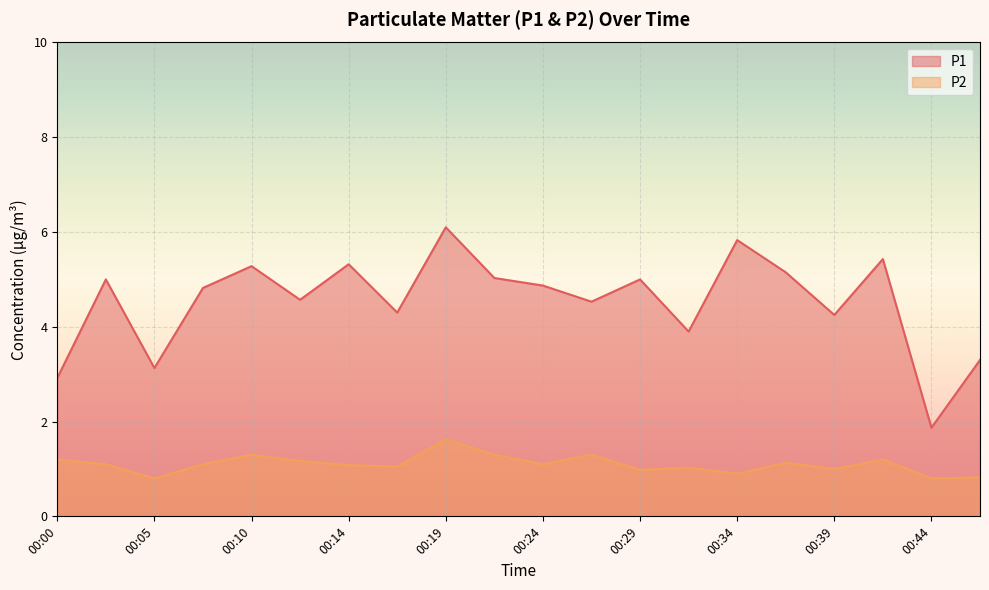

How many data points does each series have?

20